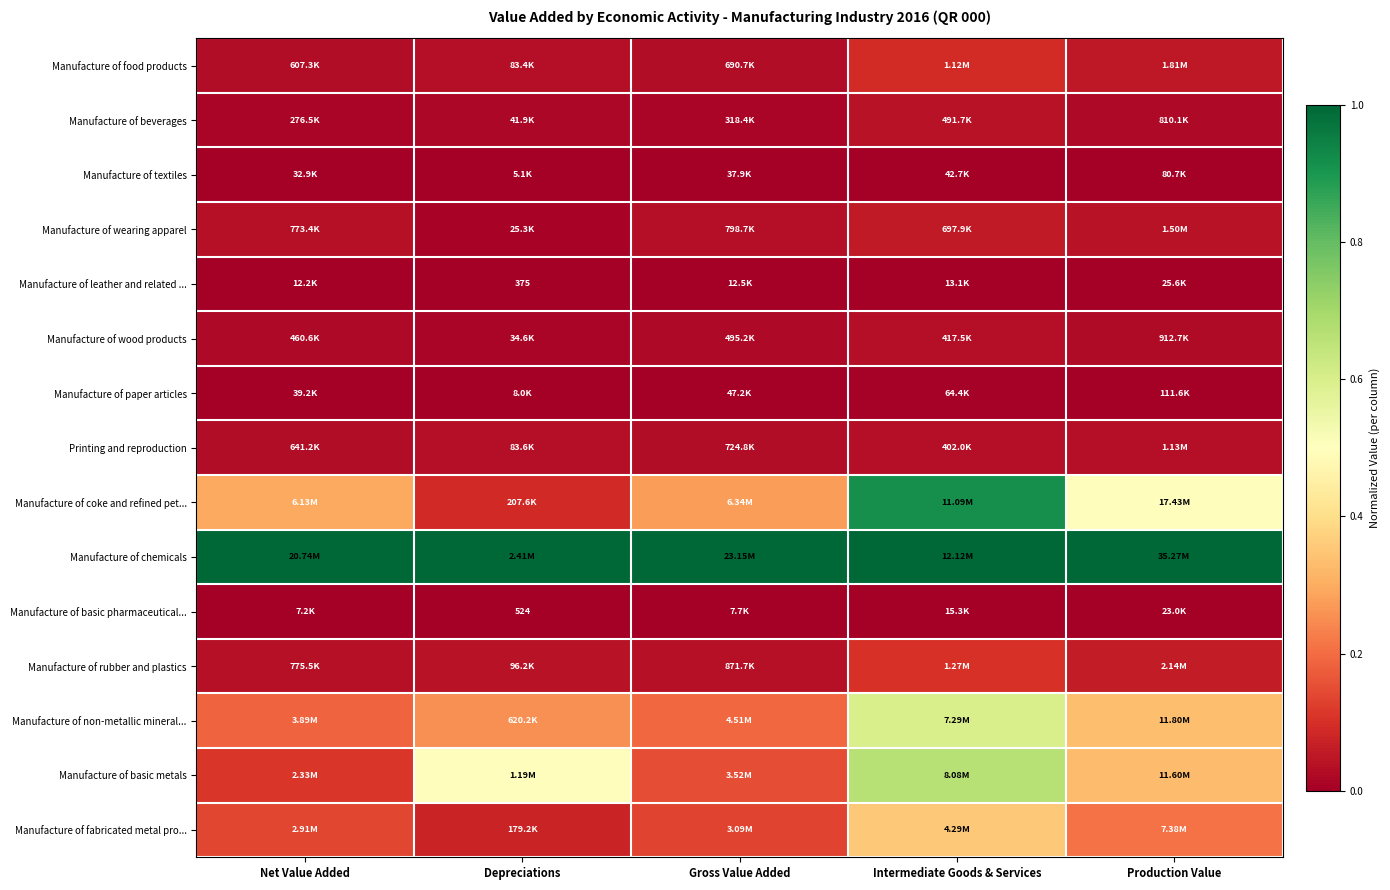

What is the spread (max minus min) of values at Production Value?

1.0